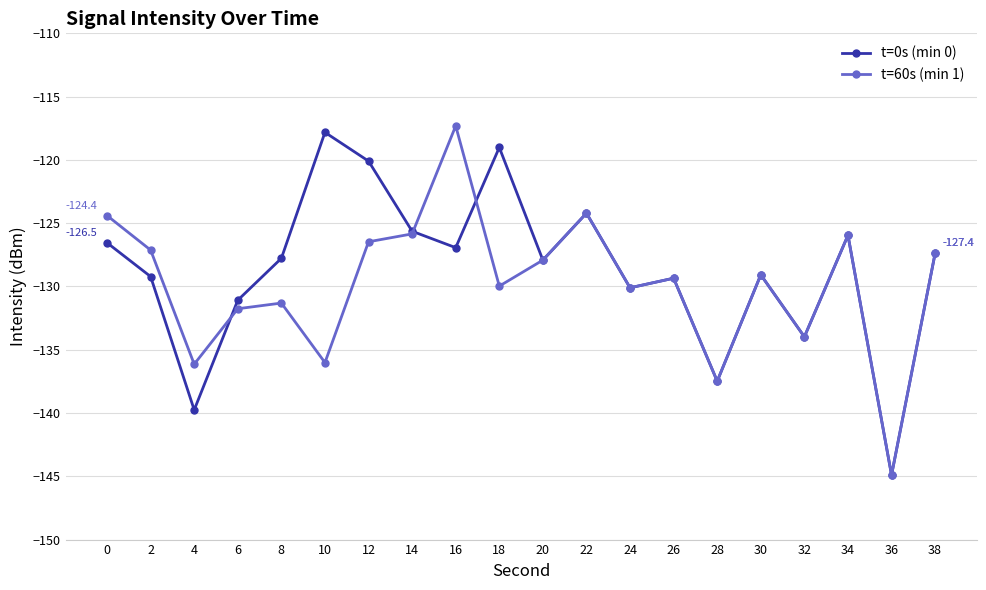

True or false: t=60s (min 1) has more than 2 interior local peaks.

True